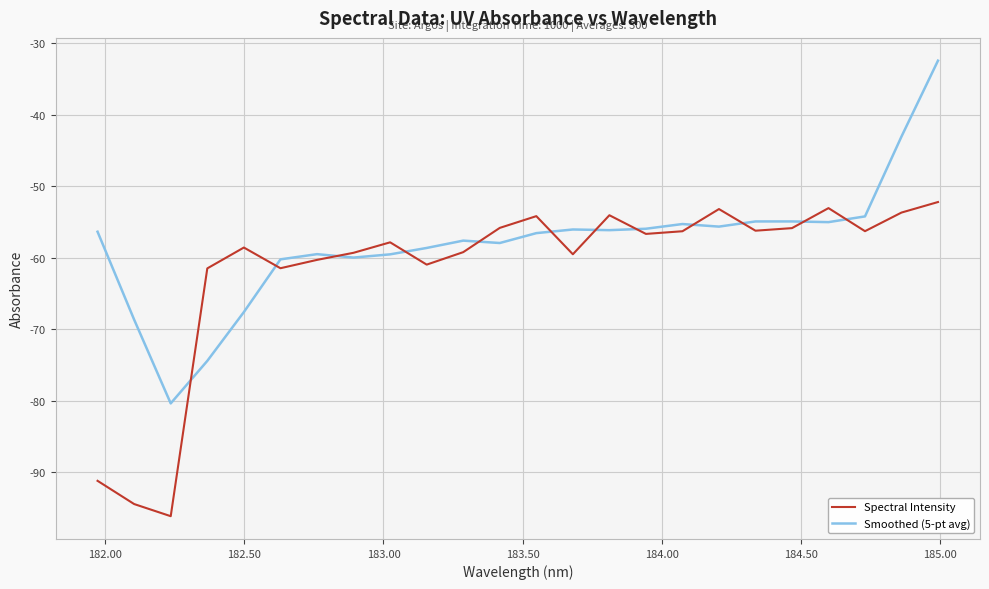

What is the minimum value for Spectral Intensity?

-96.2